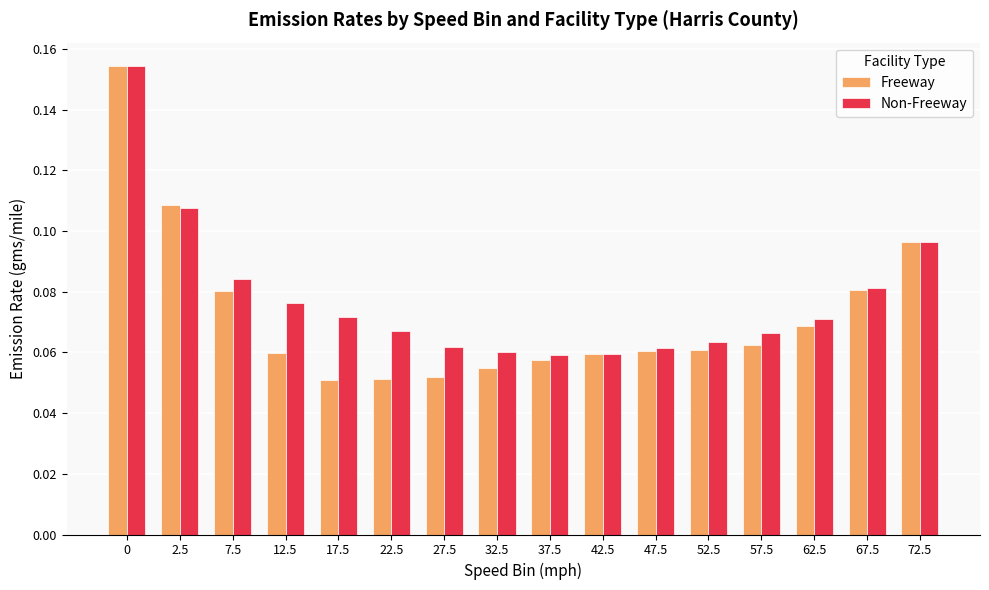

Are the bars horizontal?

No